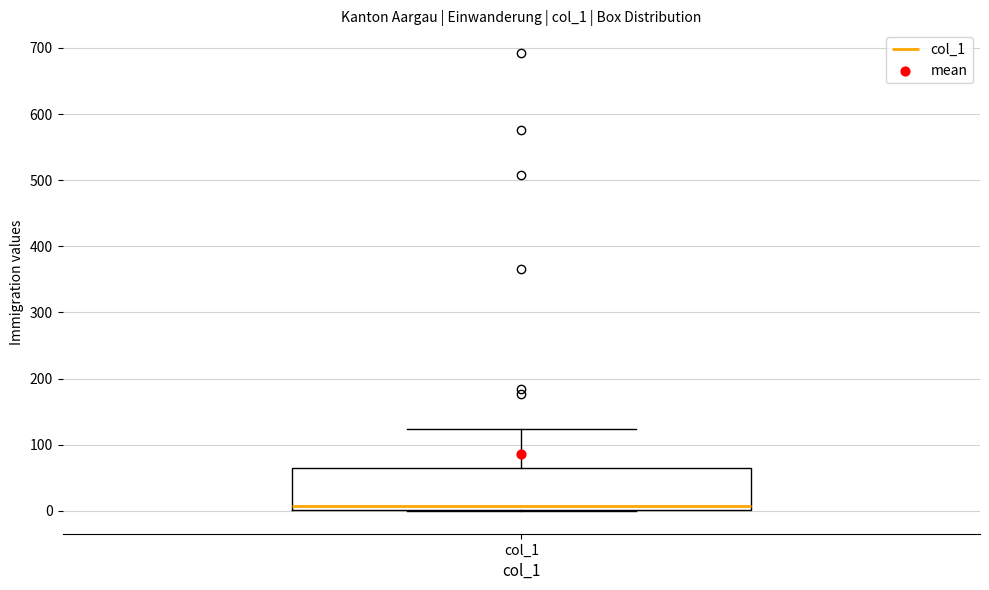

Transcribe this box plot: give where the median line is, the range the box spans, and where the two whiskers end, as read against the y-axis. The values are not printed on the chart, so give them approximately, as read against the axis.

median 10, box 0 to 60, whiskers 0 to 120